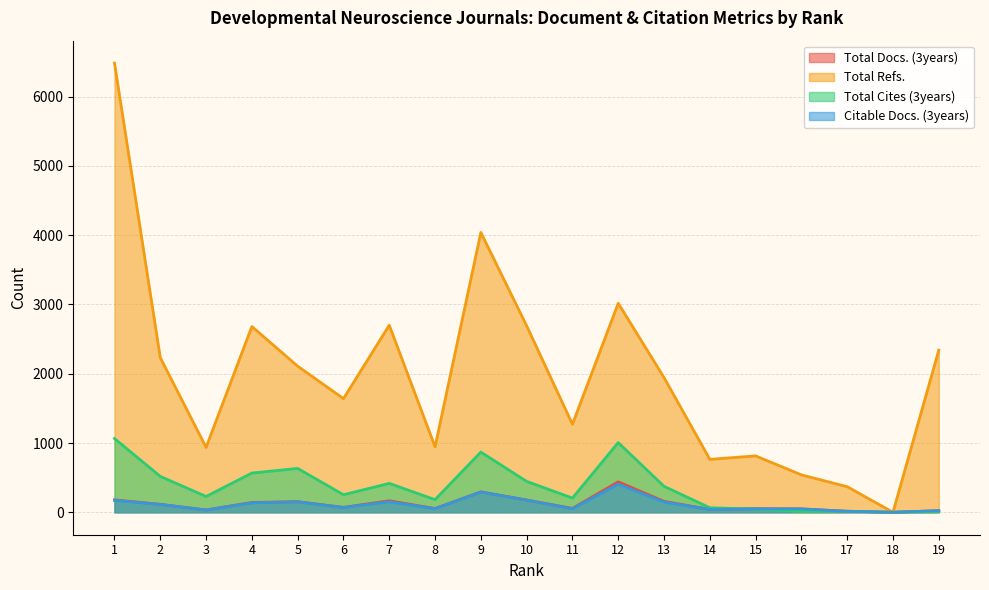

What is the total value across all series at 3?

1230